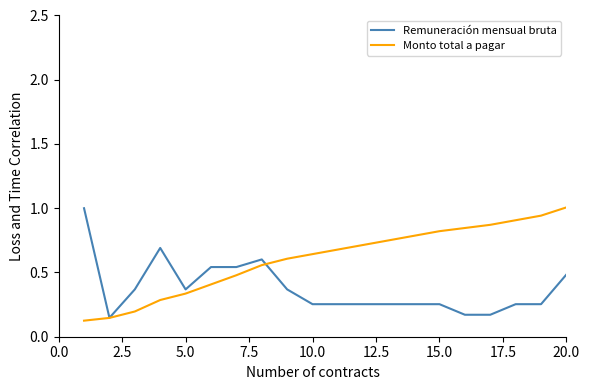

What is the maximum value shown in the chart?

1.0